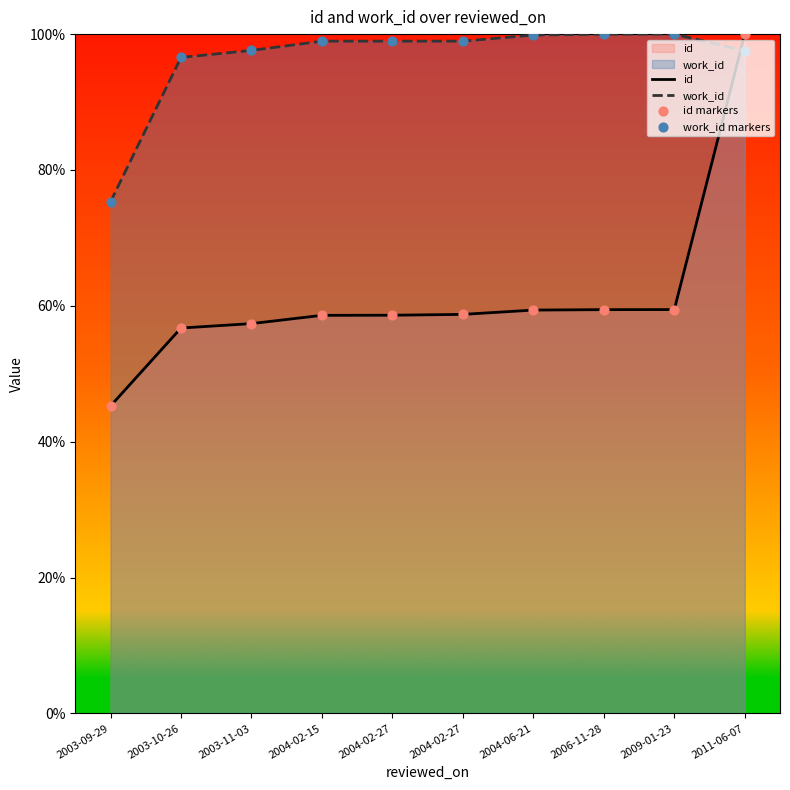

Which series contains the lowest Y value?

id